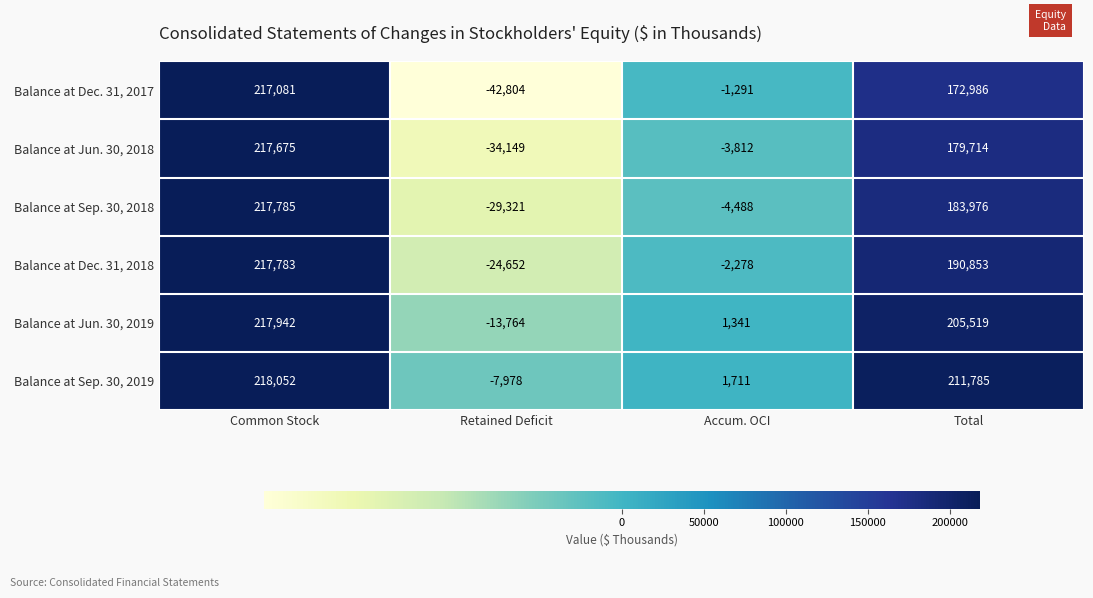

At which label is Balance at Jun. 30, 2018 closest to 91763?

Total